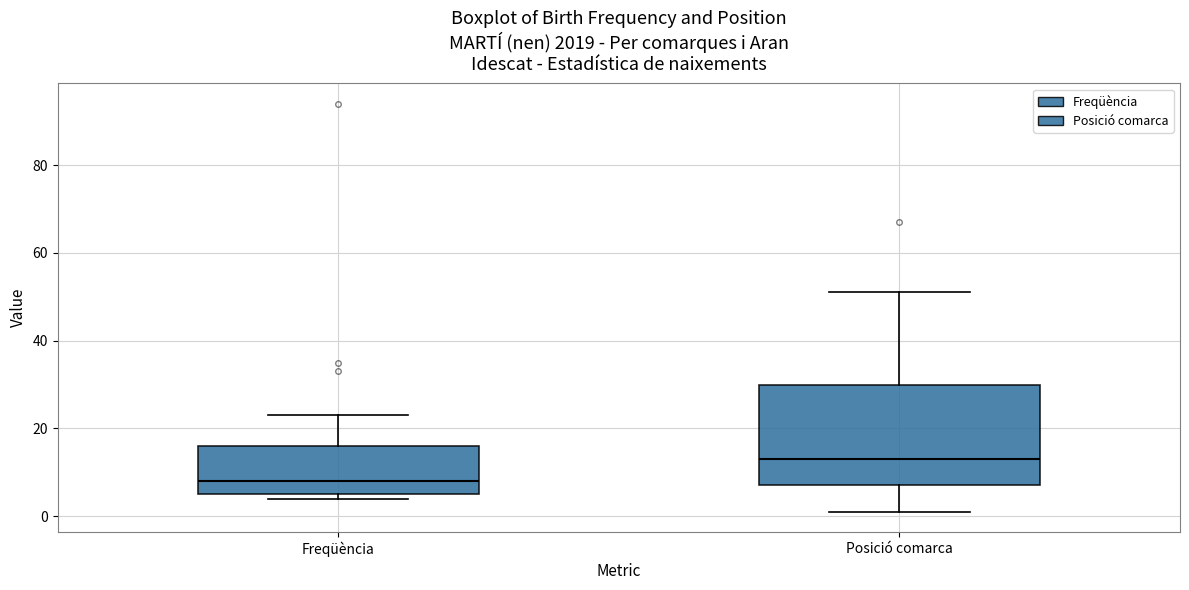

Where is the upper edge of the box for Posició comarca on the y-axis? The values are not printed on the chart, so give them approximately, as read against the axis.

30